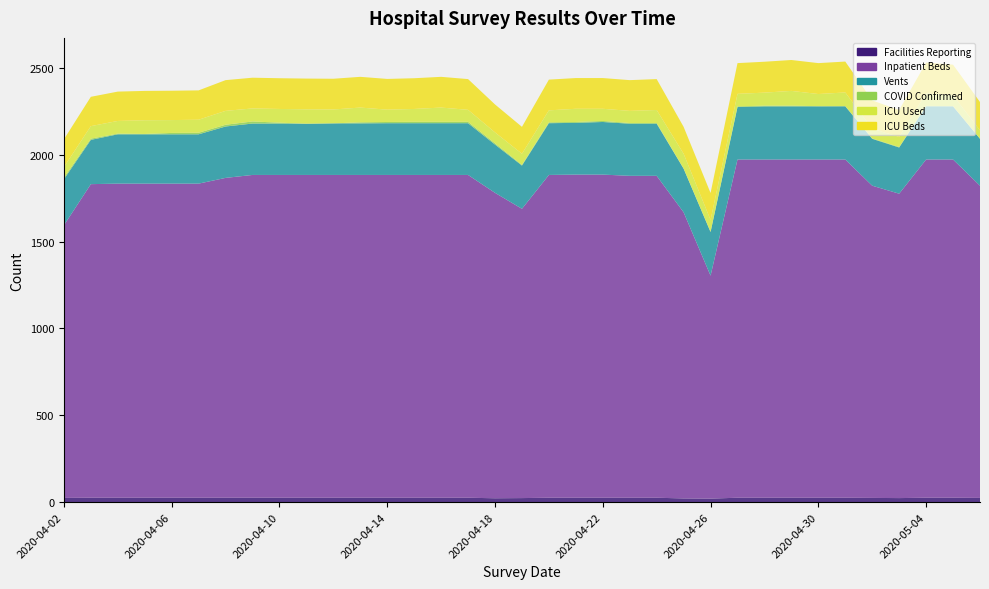

Reading left to right, extract all data points from this chart.

Facilities Reporting: 2020-04-02=24	2020-04-03=25	2020-04-04=25	2020-04-05=25	2020-04-06=25	2020-04-07=25	2020-04-08=25	2020-04-09=25	2020-04-10=25	2020-04-11=25	2020-04-12=25	2020-04-13=25	2020-04-14=25	2020-04-15=25	2020-04-16=25	2020-04-17=25	2020-04-18=22	2020-04-19=23	2020-04-20=25	2020-04-21=25	2020-04-22=25	2020-04-23=25	2020-04-24=25	2020-04-25=21	2020-04-26=20	2020-04-27=25	2020-04-28=25	2020-04-29=25	2020-04-30=25	2020-05-01=25	2020-05-02=24	2020-05-03=23	2020-05-04=25	2020-05-05=25	2020-05-06=24
Inpatient Beds: 2020-04-02=1570	2020-04-03=1806	2020-04-04=1809	2020-04-05=1809	2020-04-06=1809	2020-04-07=1809	2020-04-08=1842	2020-04-09=1859	2020-04-10=1859	2020-04-11=1859	2020-04-12=1859	2020-04-13=1859	2020-04-14=1859	2020-04-15=1859	2020-04-16=1859	2020-04-17=1859	2020-04-18=1759	2020-04-19=1666	2020-04-20=1859	2020-04-21=1861	2020-04-22=1861	2020-04-23=1854	2020-04-24=1854	2020-04-25=1648	2020-04-26=1284	2020-04-27=1948	2020-04-28=1948	2020-04-29=1948	2020-04-30=1948	2020-05-01=1948	2020-05-02=1798	2020-05-03=1753	2020-05-04=1948	2020-05-05=1948	2020-05-06=1798
Vents: 2020-04-02=265	2020-04-03=255	2020-04-04=284	2020-04-05=284	2020-04-06=284	2020-04-07=284	2020-04-08=296	2020-04-09=296	2020-04-10=296	2020-04-11=295	2020-04-12=297	2020-04-13=297	2020-04-14=298	2020-04-15=298	2020-04-16=298	2020-04-17=298	2020-04-18=278	2020-04-19=249	2020-04-20=298	2020-04-21=298	2020-04-22=303	2020-04-23=300	2020-04-24=300	2020-04-25=251	2020-04-26=251	2020-04-27=302	2020-04-28=306	2020-04-29=306	2020-04-30=306	2020-05-01=306	2020-05-02=270	2020-05-03=266	2020-05-04=306	2020-05-05=306	2020-05-06=270
COVID Confirmed: 2020-04-02=9	2020-04-03=7	2020-04-04=4	2020-04-05=2	2020-04-06=8	2020-04-07=9	2020-04-08=10	2020-04-09=12	2020-04-10=5	2020-04-11=0	2020-04-12=0	2020-04-13=6	2020-04-14=7	2020-04-15=8	2020-04-16=8	2020-04-17=8	2020-04-18=7	2020-04-19=4	2020-04-20=5	2020-04-21=5	2020-04-22=6	2020-04-23=4	2020-04-24=4	2020-04-25=1	2020-04-26=2	2020-04-27=4	2020-04-28=4	2020-04-29=4	2020-04-30=1	2020-05-01=2	2020-05-02=2	2020-05-03=3	2020-05-04=3	2020-05-05=1	2020-05-06=1
ICU Used: 2020-04-02=61	2020-04-03=72	2020-04-04=73	2020-04-05=79	2020-04-06=74	2020-04-07=75	2020-04-08=80	2020-04-09=75	2020-04-10=79	2020-04-11=83	2020-04-12=80	2020-04-13=85	2020-04-14=71	2020-04-15=74	2020-04-16=82	2020-04-17=69	2020-04-18=63	2020-04-19=64	2020-04-20=69	2020-04-21=76	2020-04-22=70	2020-04-23=70	2020-04-24=75	2020-04-25=85	2020-04-26=68	2020-04-27=72	2020-04-28=75	2020-04-29=85	2020-04-30=70	2020-05-01=78	2020-05-02=56	2020-05-03=58	2020-05-04=72	2020-05-05=62	2020-05-06=48
ICU Beds: 2020-04-02=160	2020-04-03=169	2020-04-04=169	2020-04-05=169	2020-04-06=169	2020-04-07=169	2020-04-08=177	2020-04-09=177	2020-04-10=177	2020-04-11=177	2020-04-12=177	2020-04-13=177	2020-04-14=177	2020-04-15=177	2020-04-16=177	2020-04-17=177	2020-04-18=161	2020-04-19=155	2020-04-20=177	2020-04-21=177	2020-04-22=177	2020-04-23=177	2020-04-24=178	2020-04-25=155	2020-04-26=155	2020-04-27=177	2020-04-28=178	2020-04-29=178	2020-04-30=178	2020-05-01=178	2020-05-02=163	2020-05-03=155	2020-05-04=177	2020-05-05=177	2020-05-06=163